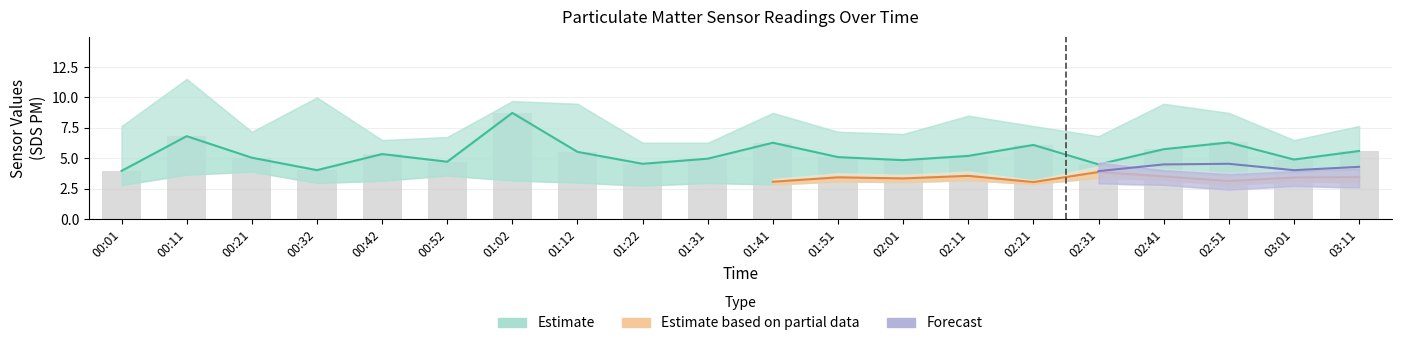

Between 02:31 and 00:21, which is larger?

00:21